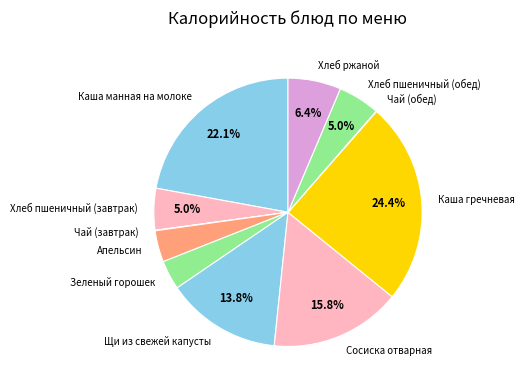

Which slice is the largest?

Каша гречневая